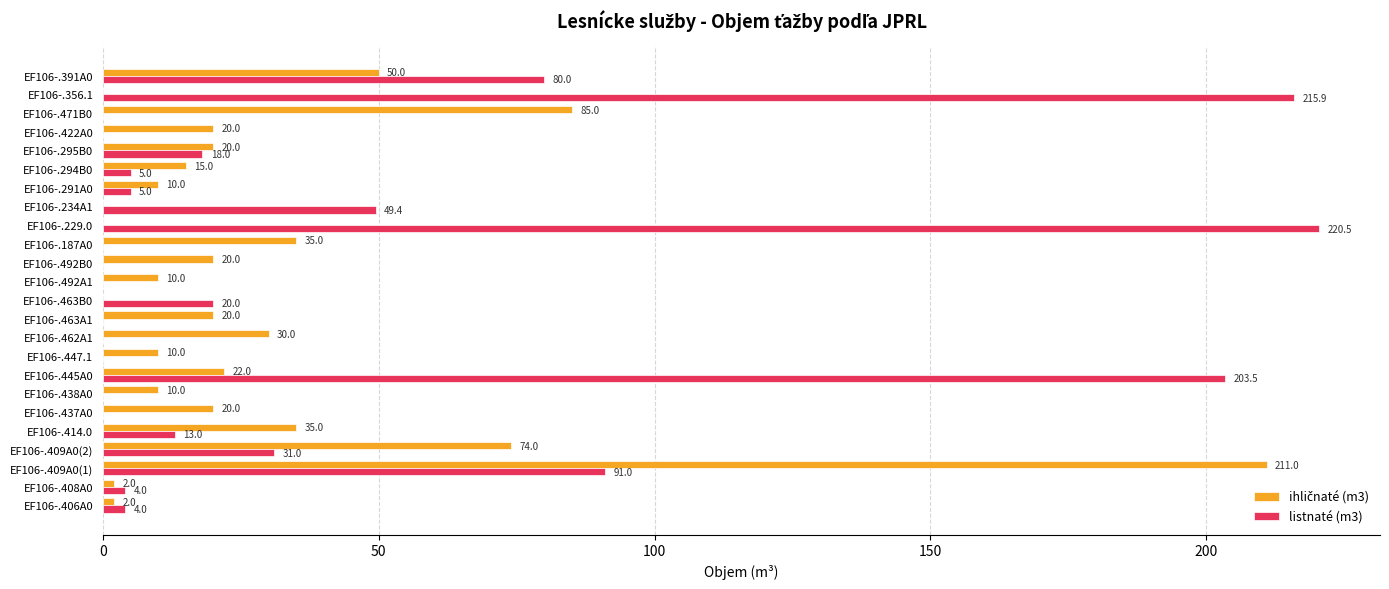

At which label is listnaté (m3) closest to 110?

EF106-.409A0(1)